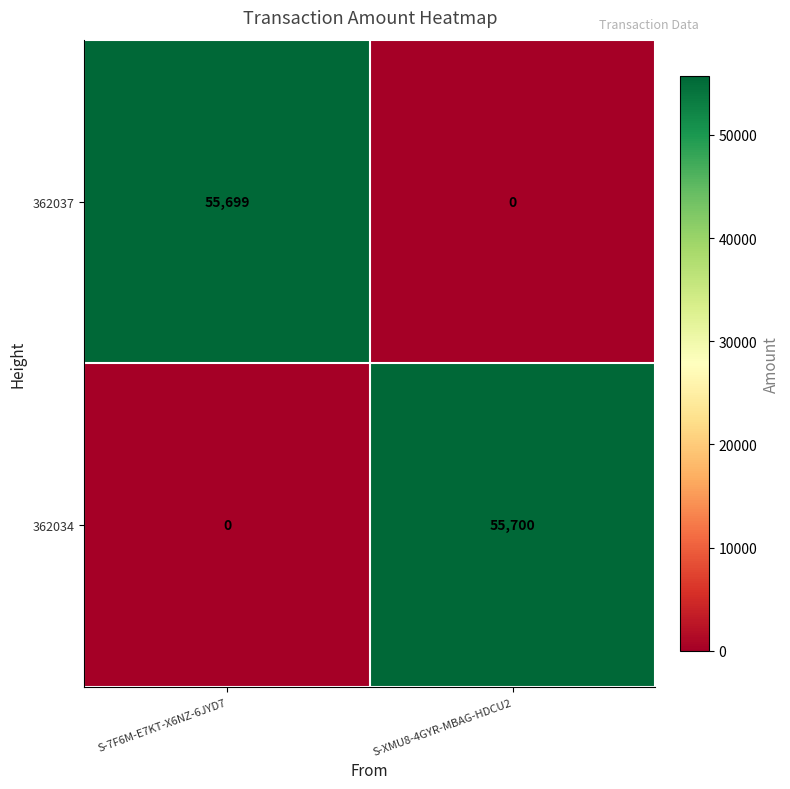

What is the difference between the 362034 values at S-XMU8-4GYR-MBAG-HDCU2 and S-7F6M-E7KT-X6NZ-6JYD7?

55700